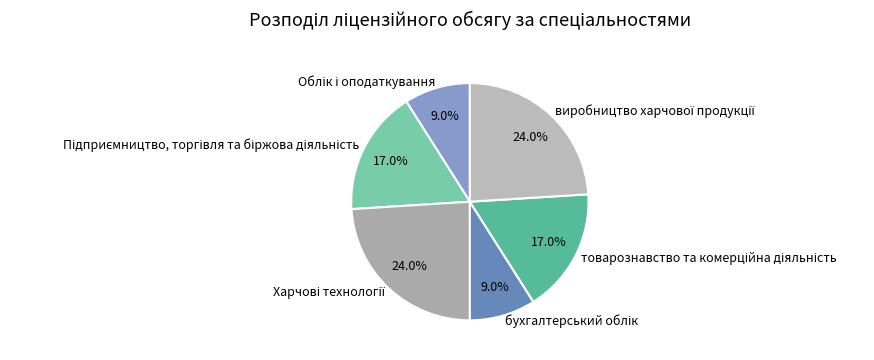

How many slices are in this pie chart?

6